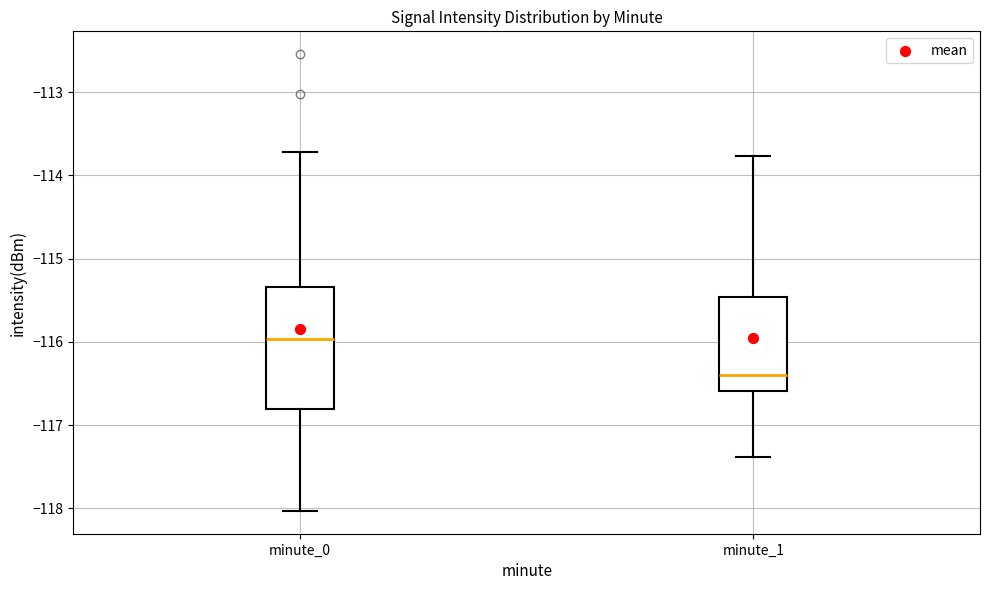

Which box's median line is the lowest?

minute_1